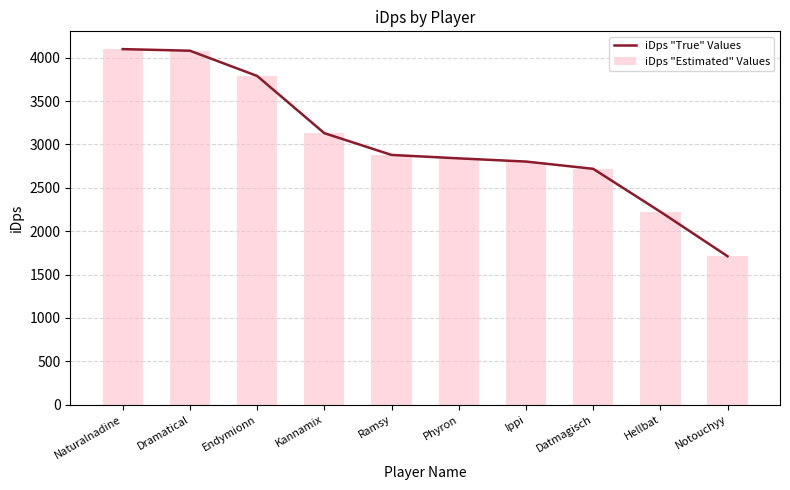

Rank the series by their maximum value, from highest to lowest.

iDps "True" Values, iDps "Estimated" Values